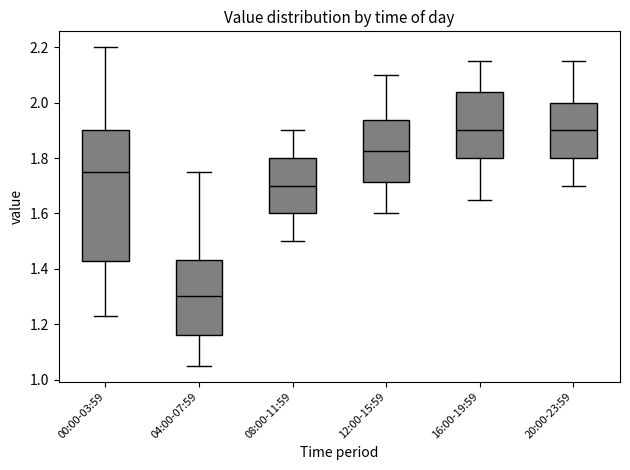

Where is the lower edge of the box for 20:00-23:59 on the y-axis? The values are not printed on the chart, so give them approximately, as read against the axis.

1.80